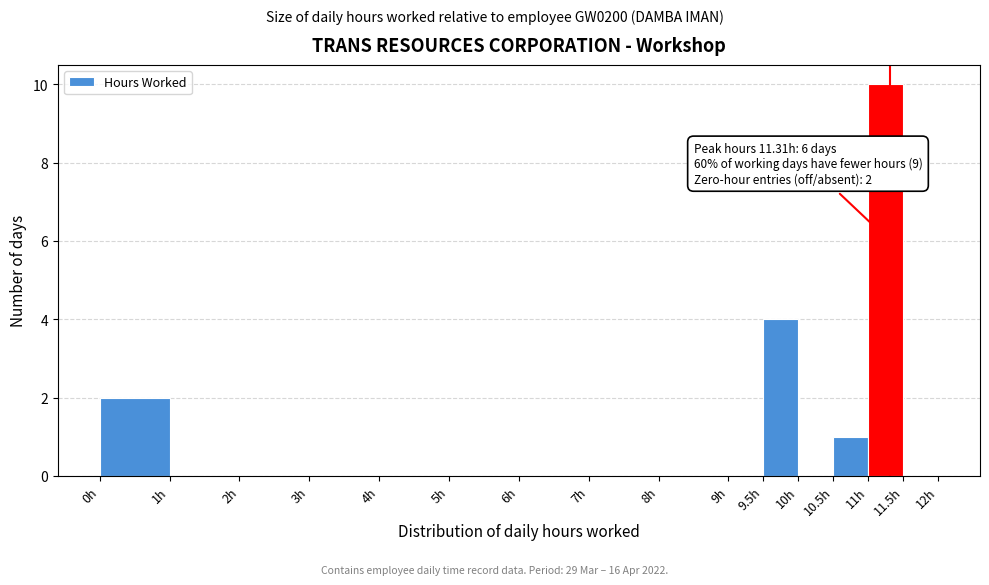

Over which range of the x-axis is the bar tallest?

11.0 to 11.5